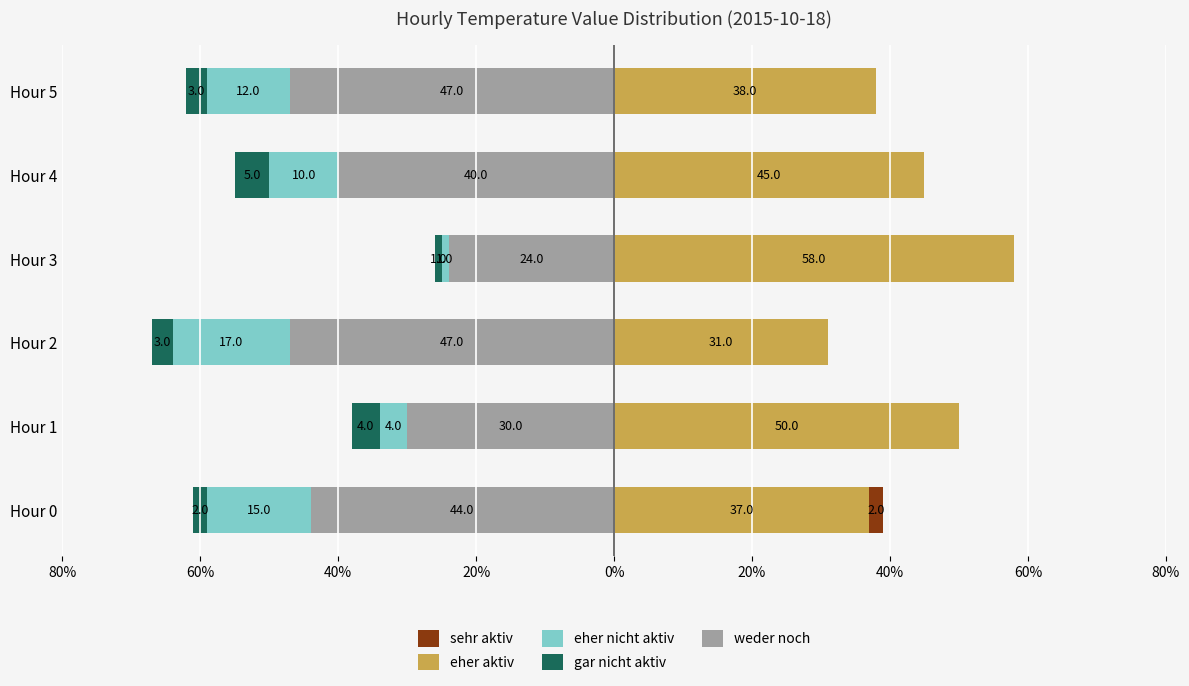

Reading left to right, extract all data points from this chart.

eher aktiv (12.7-13.0): 37	50	31	58	45	38
sehr aktiv (Value > 13.0): 2	0	0	0	0	0
weder noch (neutral): -44	-30	-47	-24	-40	-47
eher nicht aktiv (12.4-12.7): -15	-4	-17	-1	-10	-12
gar nicht aktiv (< 12.4): -2	-4	-3	-1	-5	-3